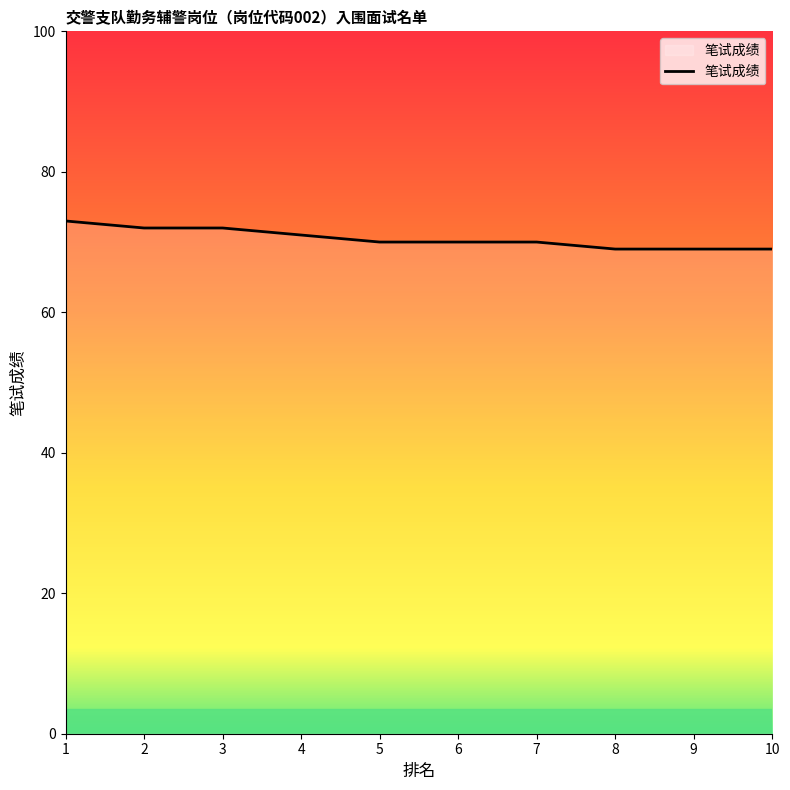

At which category does the chart reach its peak across all series?

1